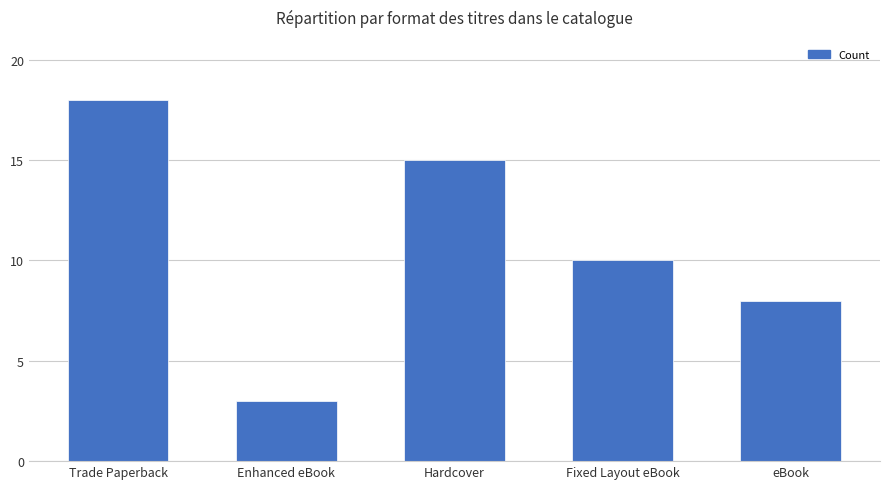

How many data points does each series have?

5